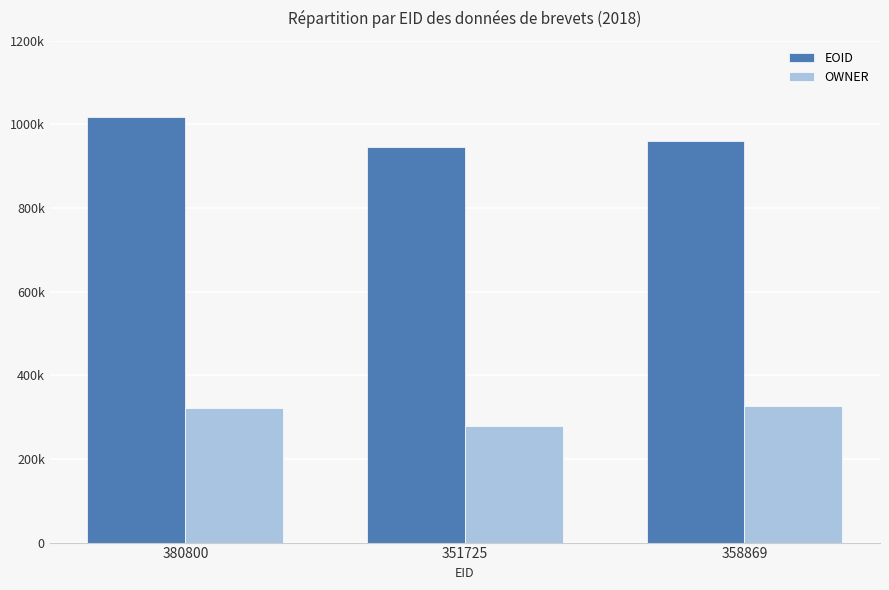

What is the value of the EOID bar at the 1st from the left?

1016881